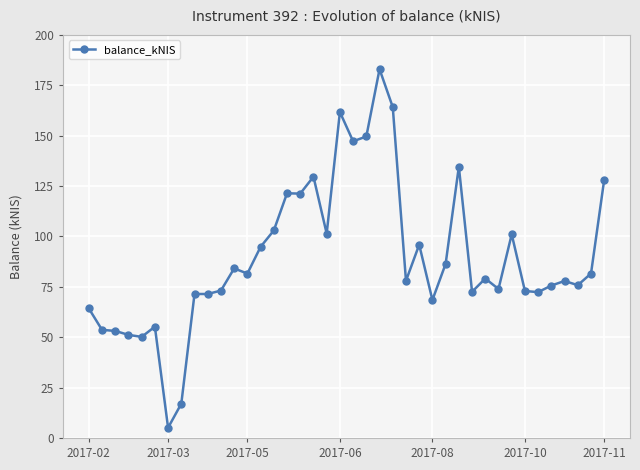

How many data points does each series have?

40